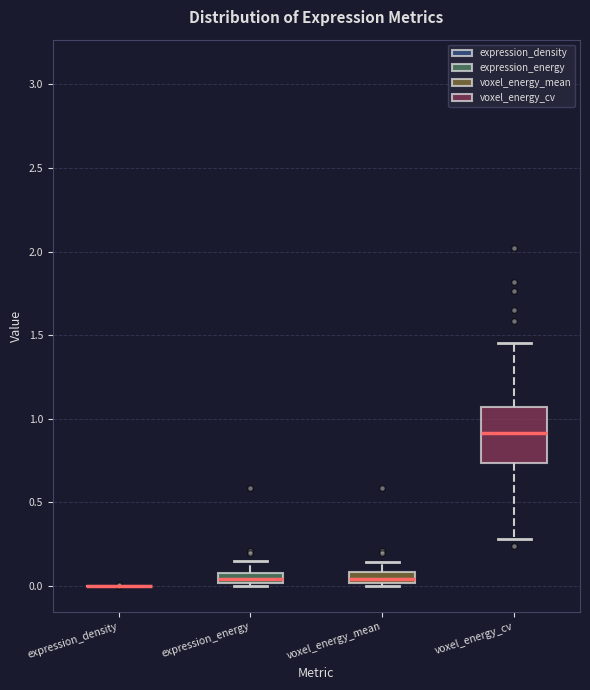

Where is the upper edge of the box for expression_energy on the y-axis? The values are not printed on the chart, so give them approximately, as read against the axis.

0.10